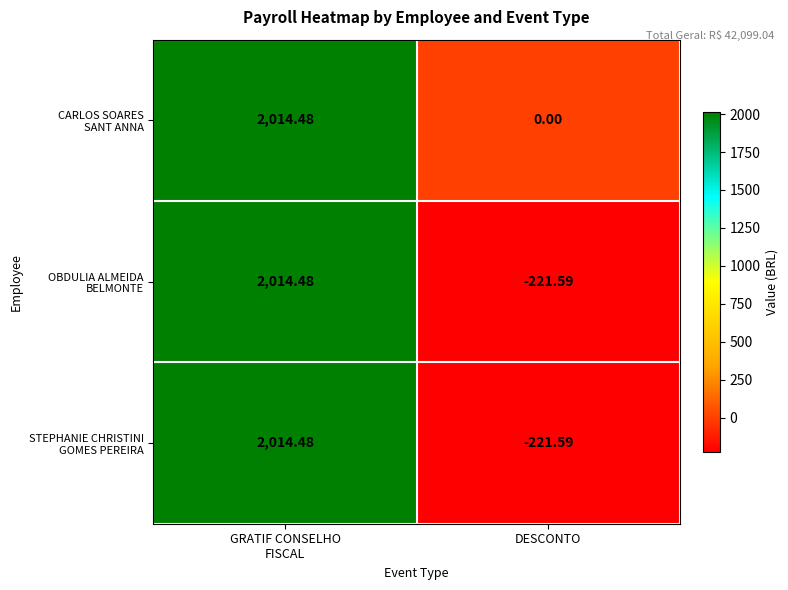

How many series are shown in this chart?

3